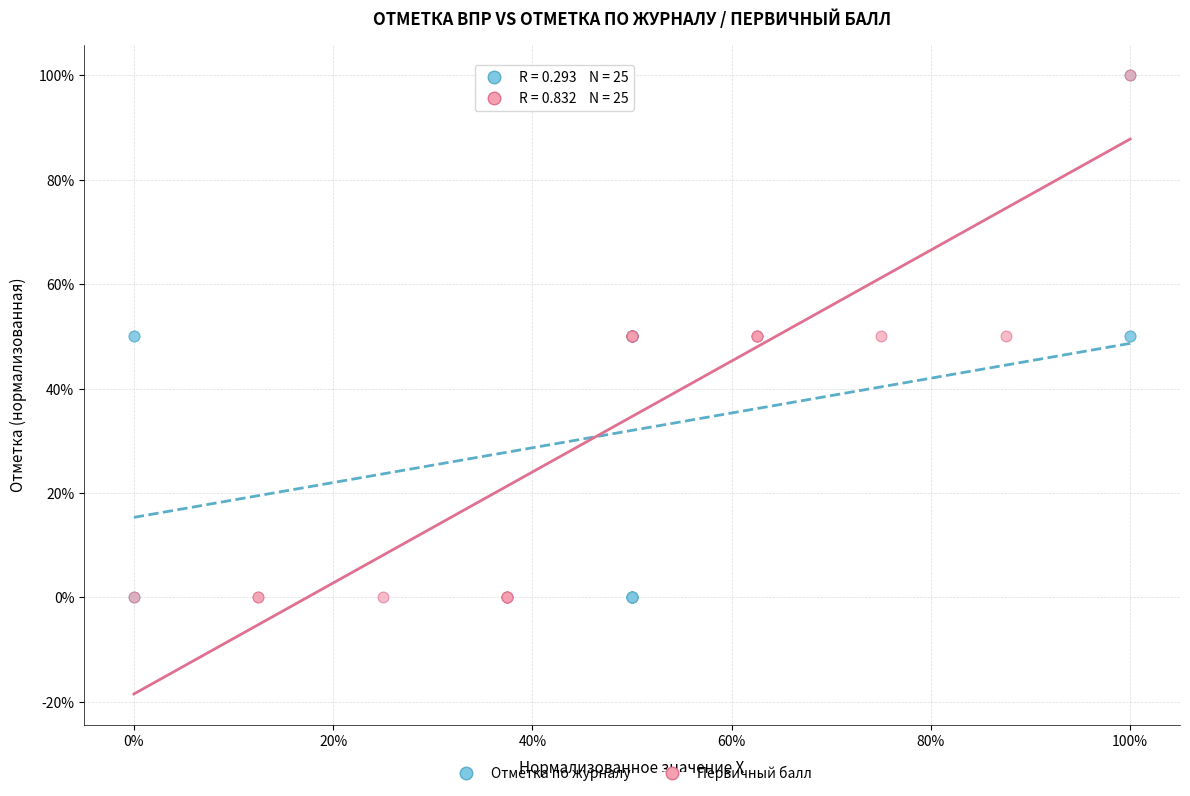

What are all the series names shown in the legend?

Отметка по журналу, Первичный балл